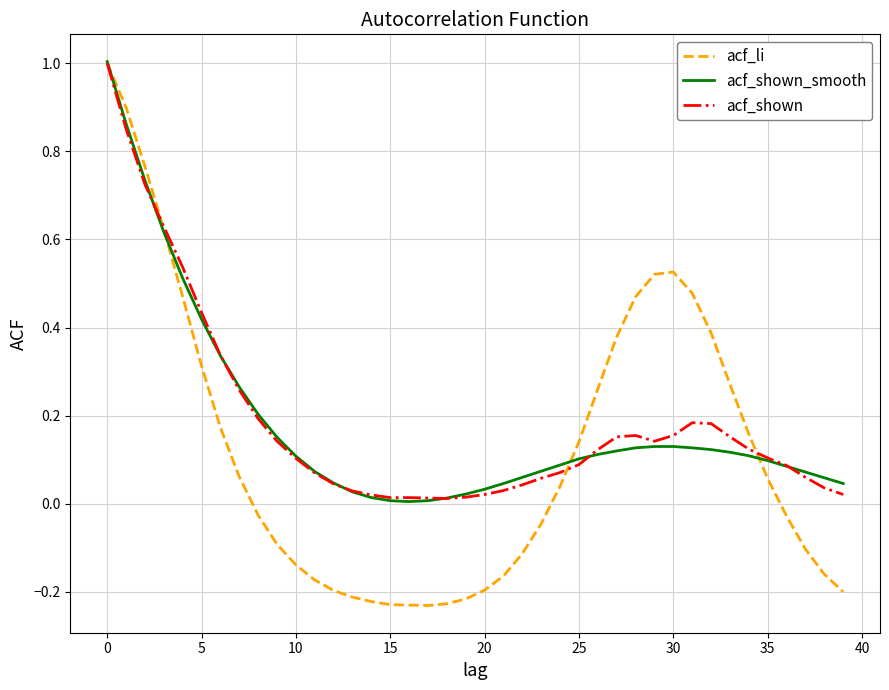

At how many categories does at least one series exceed 0?

40